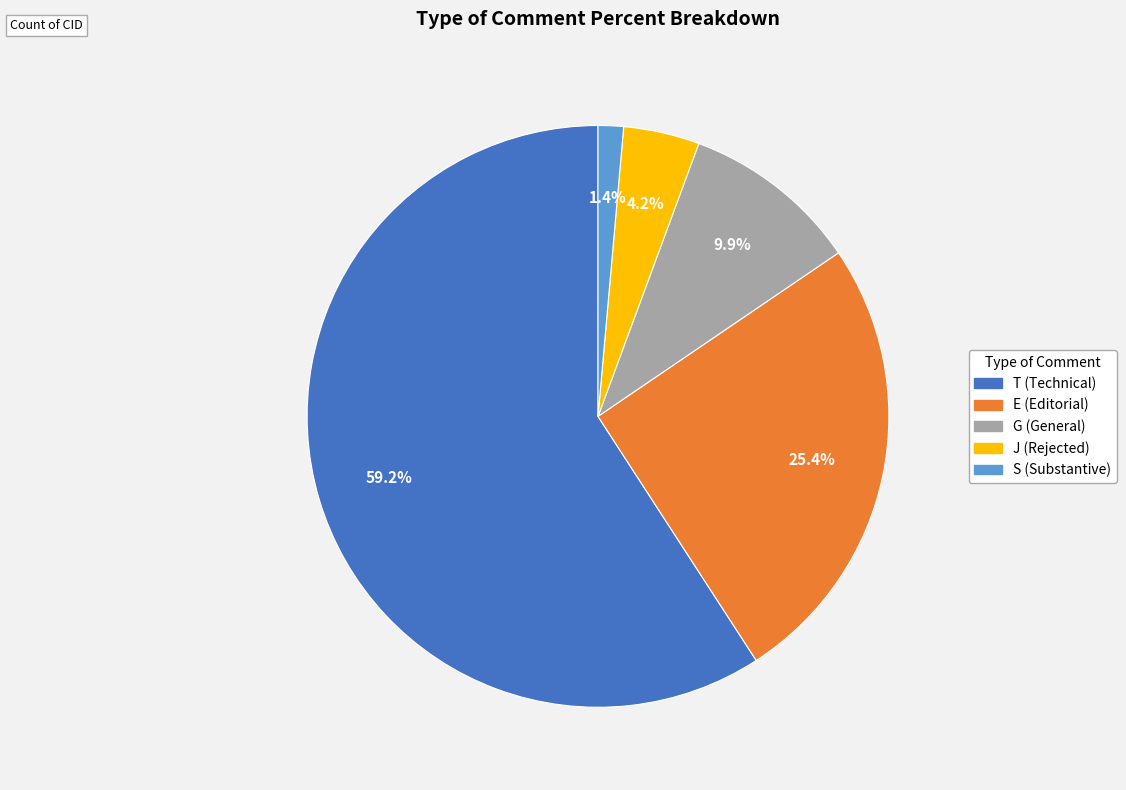

Count the number of slices in the pie.

5